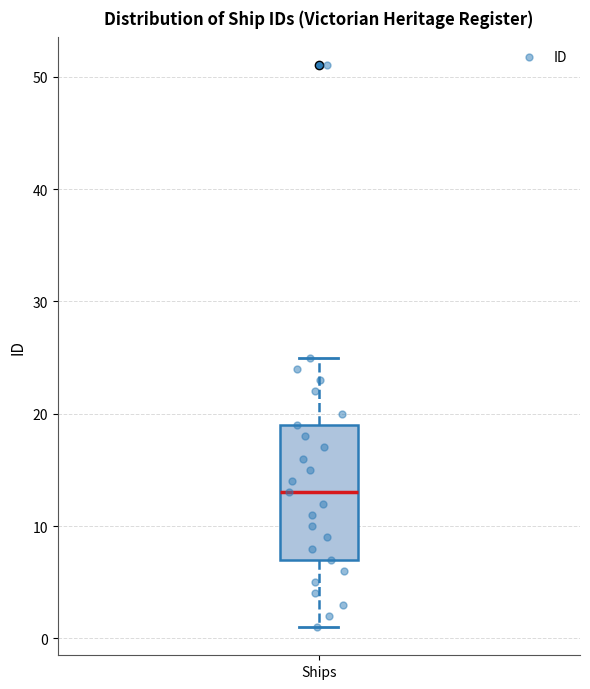

Transcribe this box plot: give where the median line is, the range the box spans, and where the two whiskers end, as read against the y-axis. The values are not printed on the chart, so give them approximately, as read against the axis.

median 13, box 7 to 19, whiskers 1 to 25